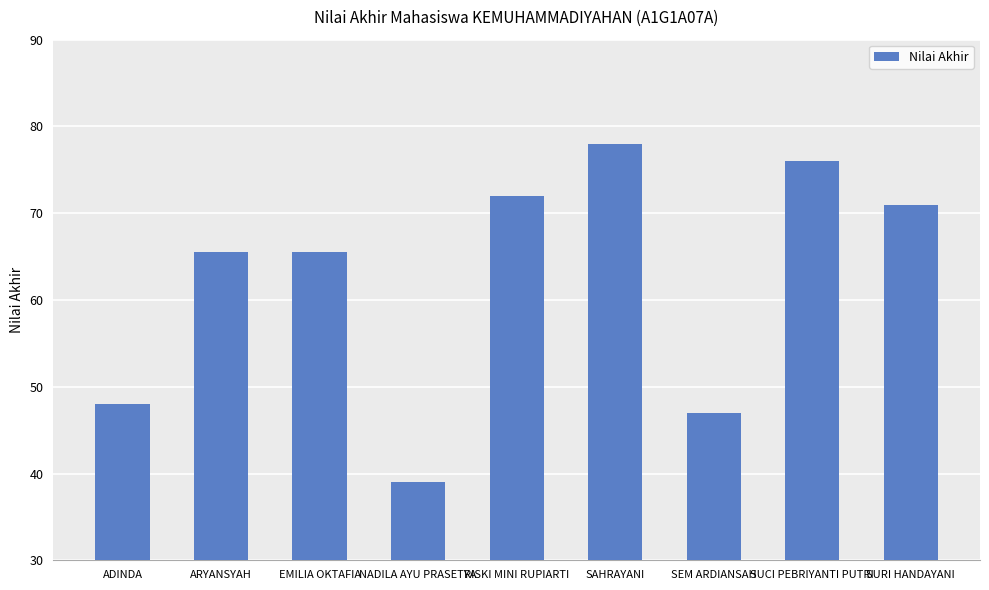

What is the value of the 6th bar from the left?

78.0